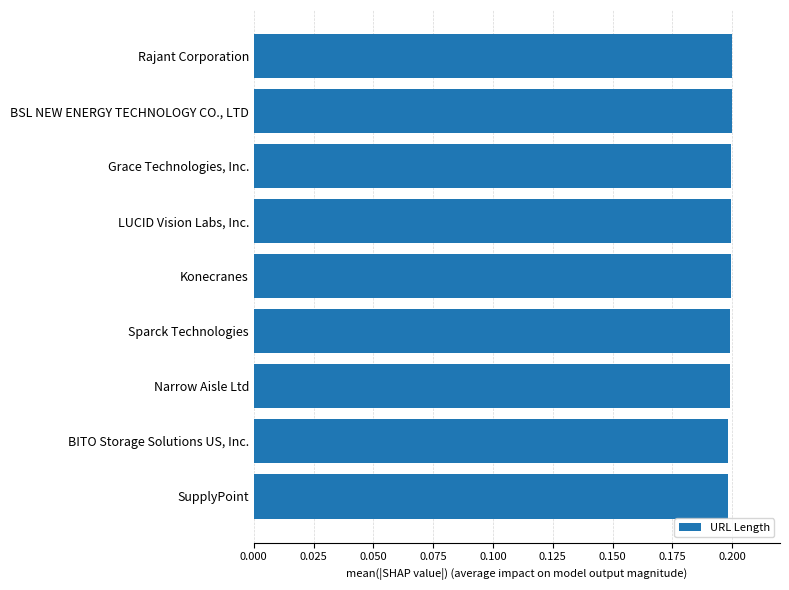

What is the label of the 2nd bar from the bottom?

BITO Storage Solutions US, Inc.